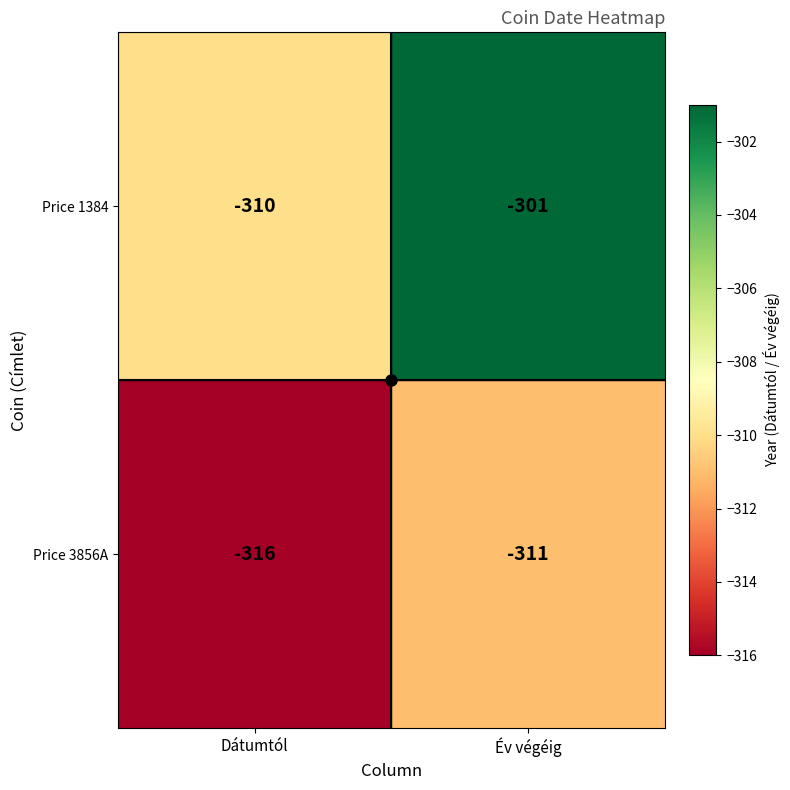

What is the sum of the Price 1384 values at Év végéig and Dátumtól?

-611